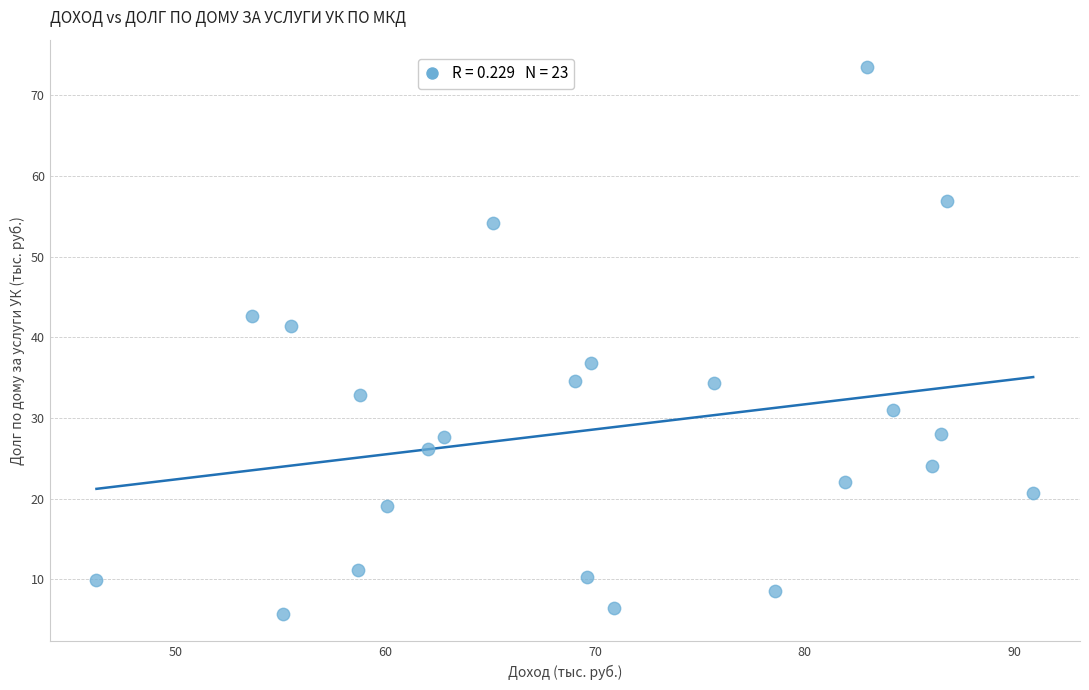

What is the range of X values (max minus min)?

44.7